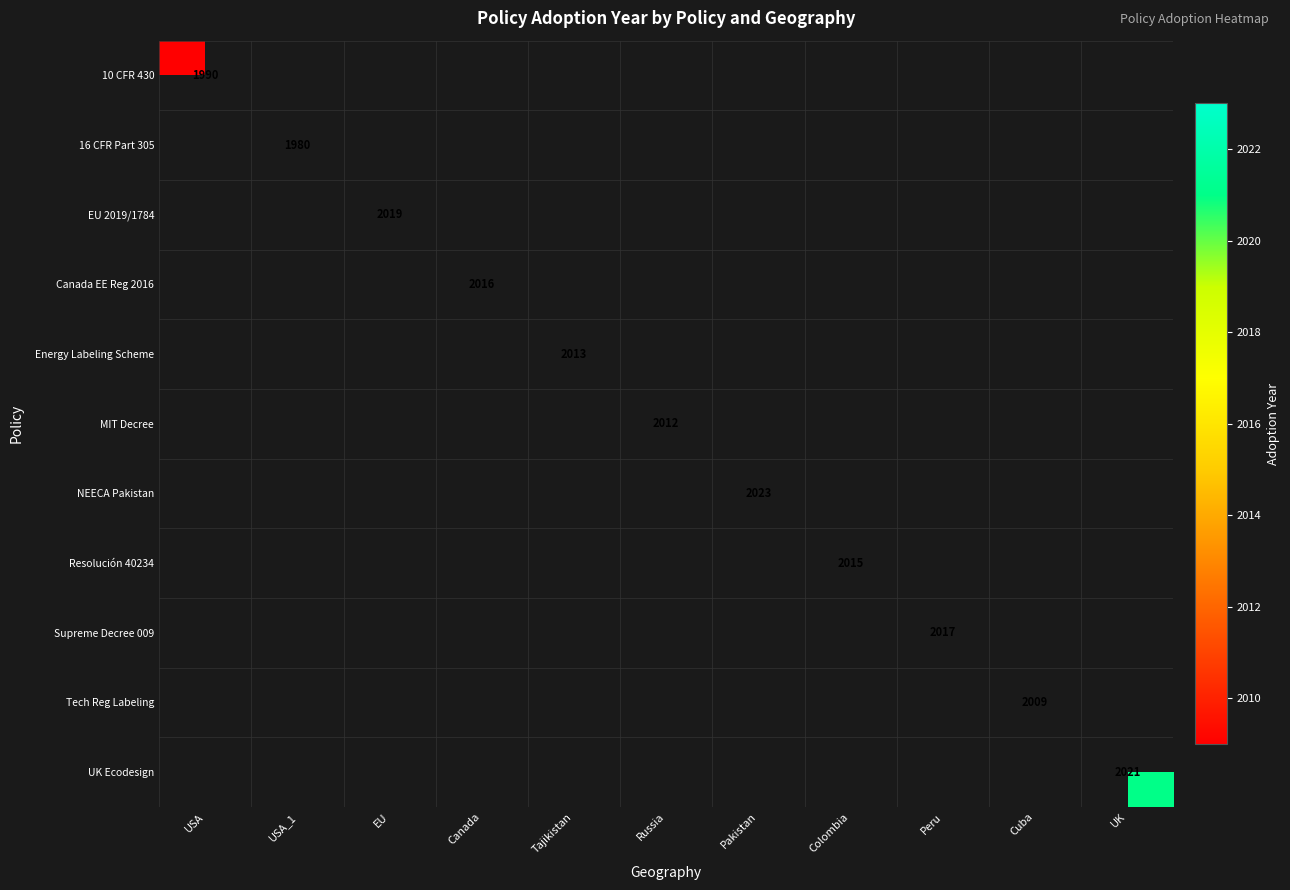

Is it true that NEECA Pakistan equals 2023 at Pakistan?

True